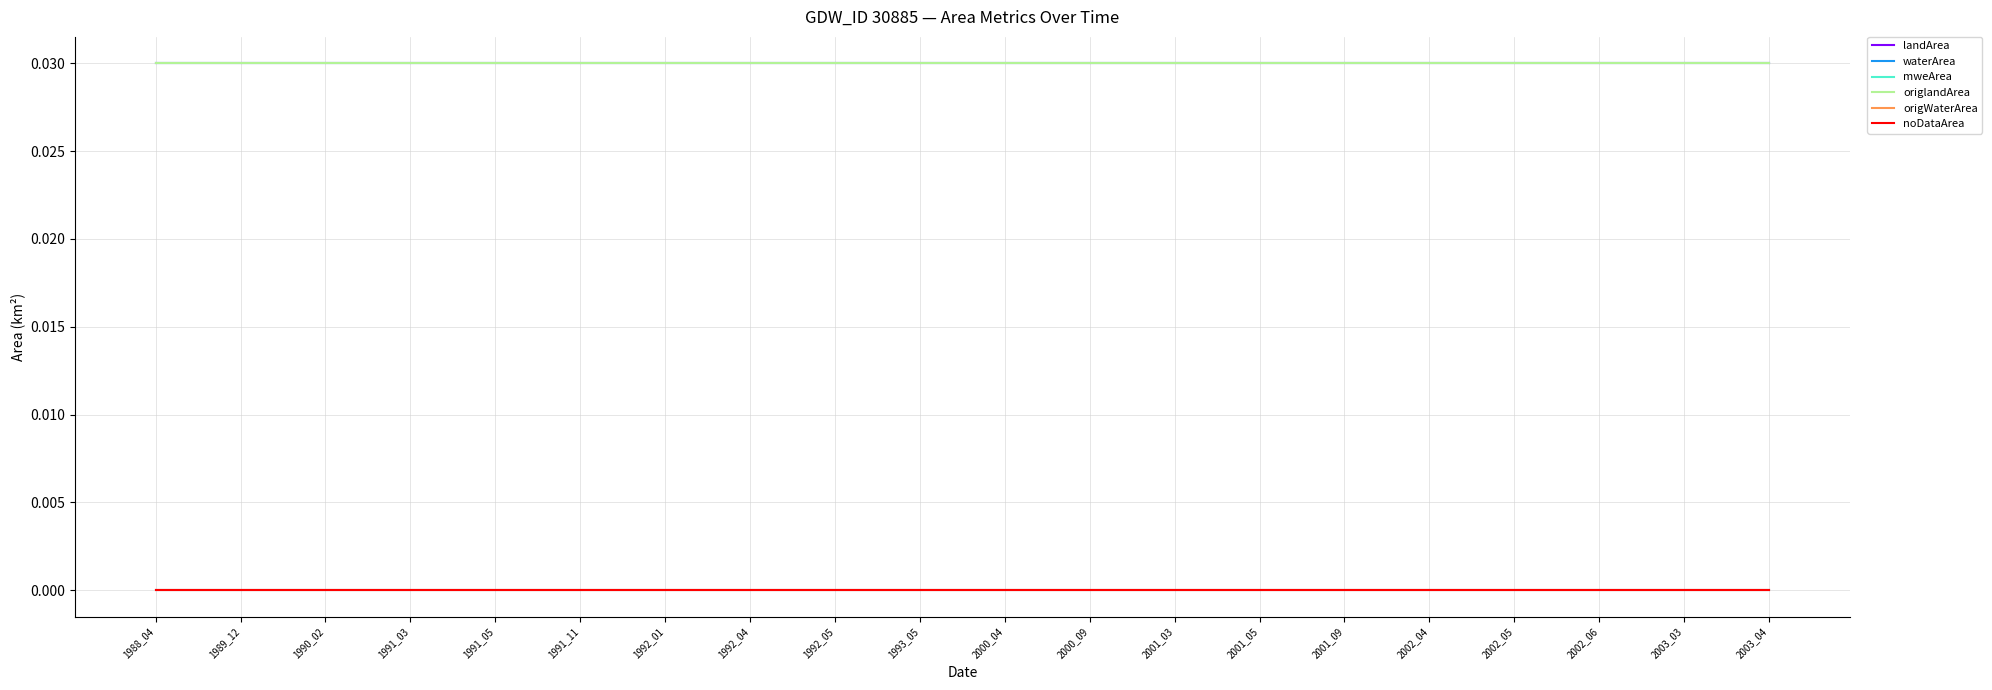

Does the chart have visible grid lines?

Yes